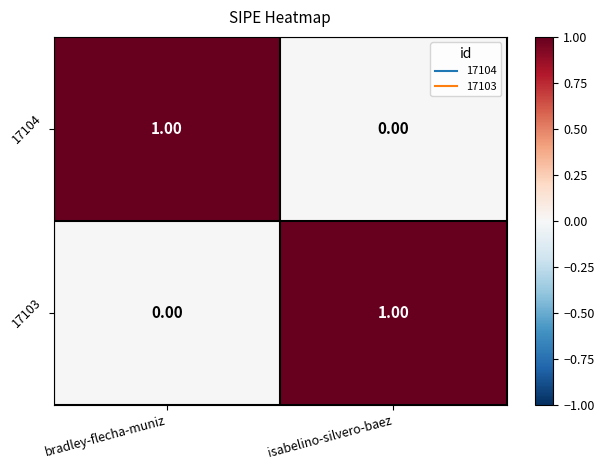

Rank the series at bradley-flecha-muniz from lowest to highest value.

17103, 17104